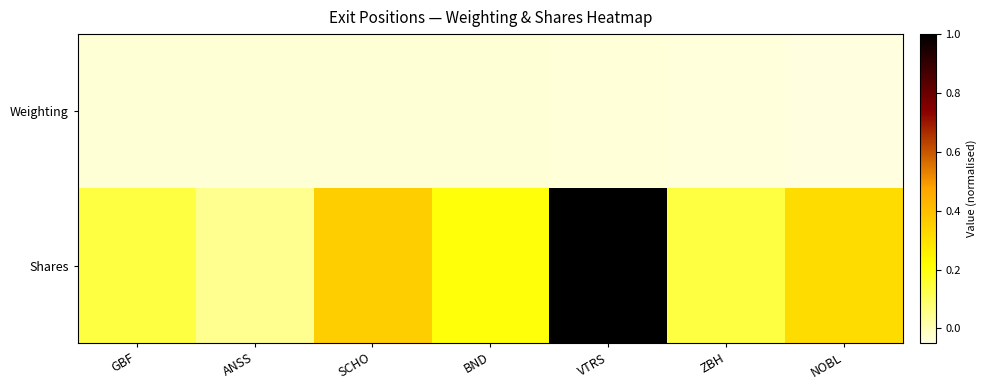

How many categories are shown in the chart?

7